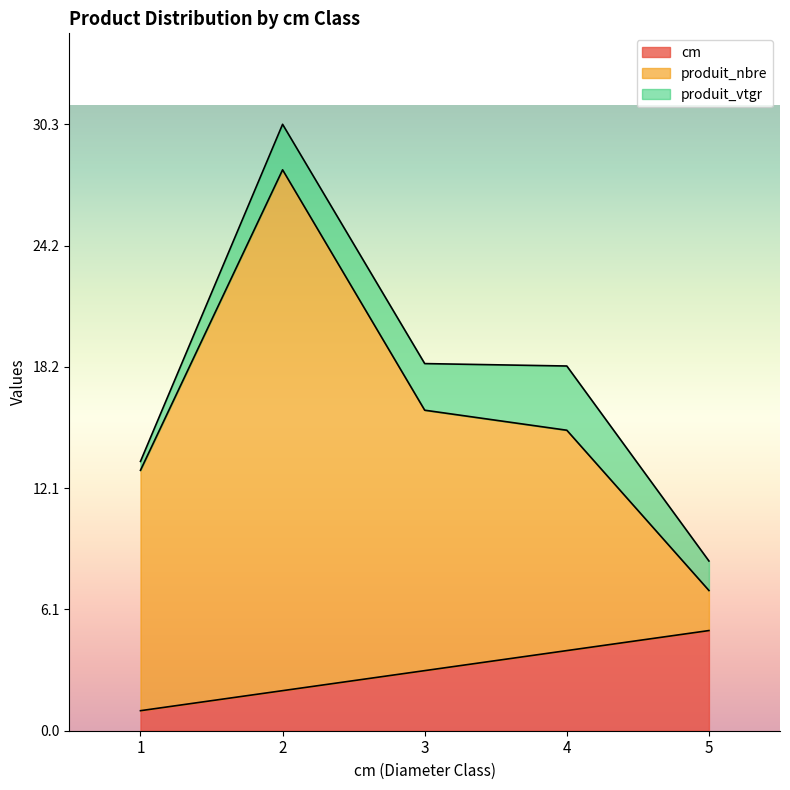

How many interior local peaks does the produit_nbre series have?

1